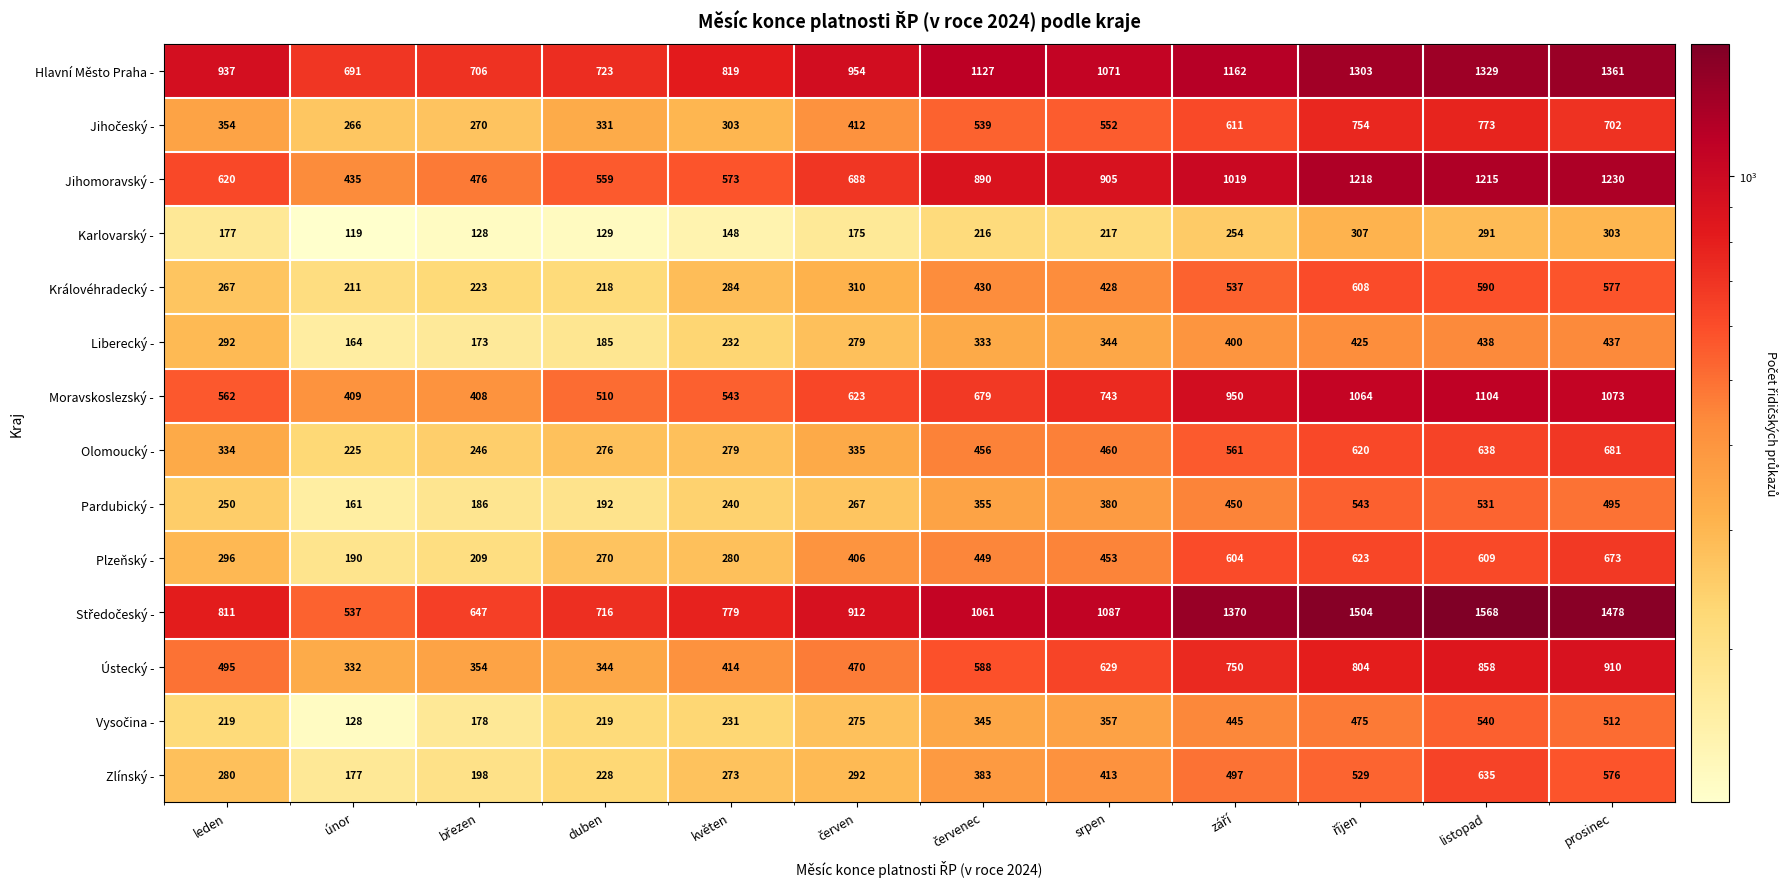

The Zlínský - series shows 177 at únor. True or false?

True